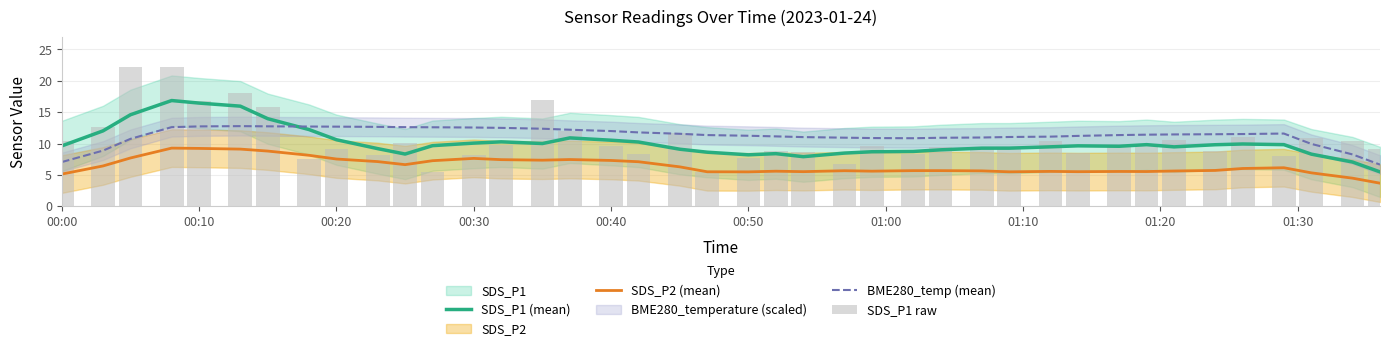

What is the smallest value displayed?

3.7